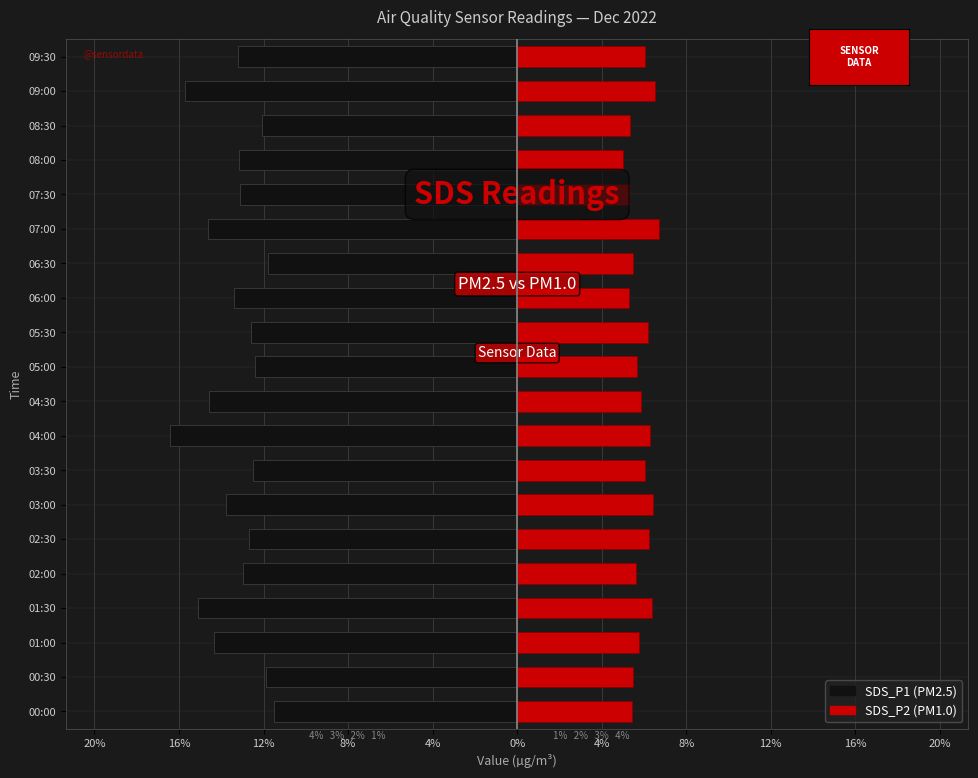

How many categories are shown in the chart?

20